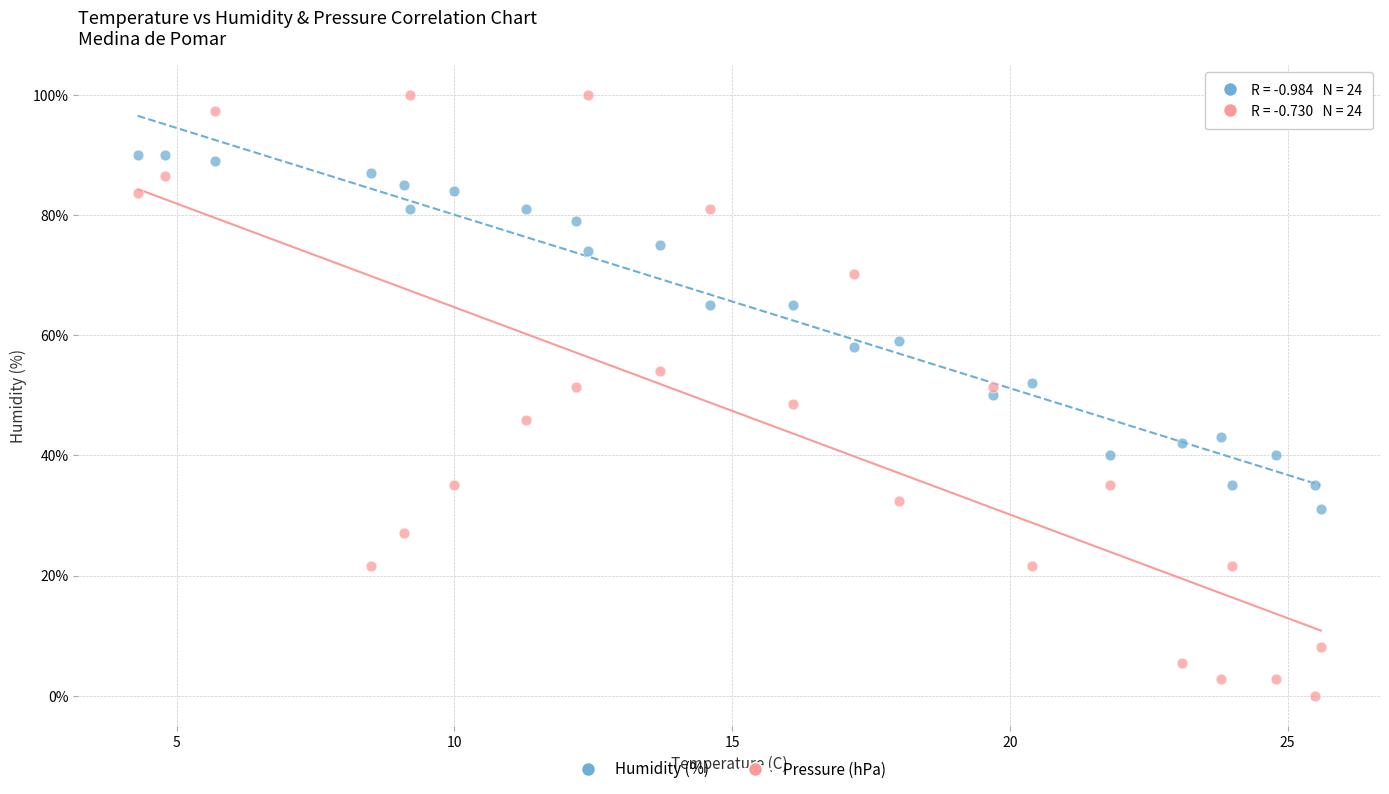

Across all data points, what is the range of X values (max minus min)?

21.3